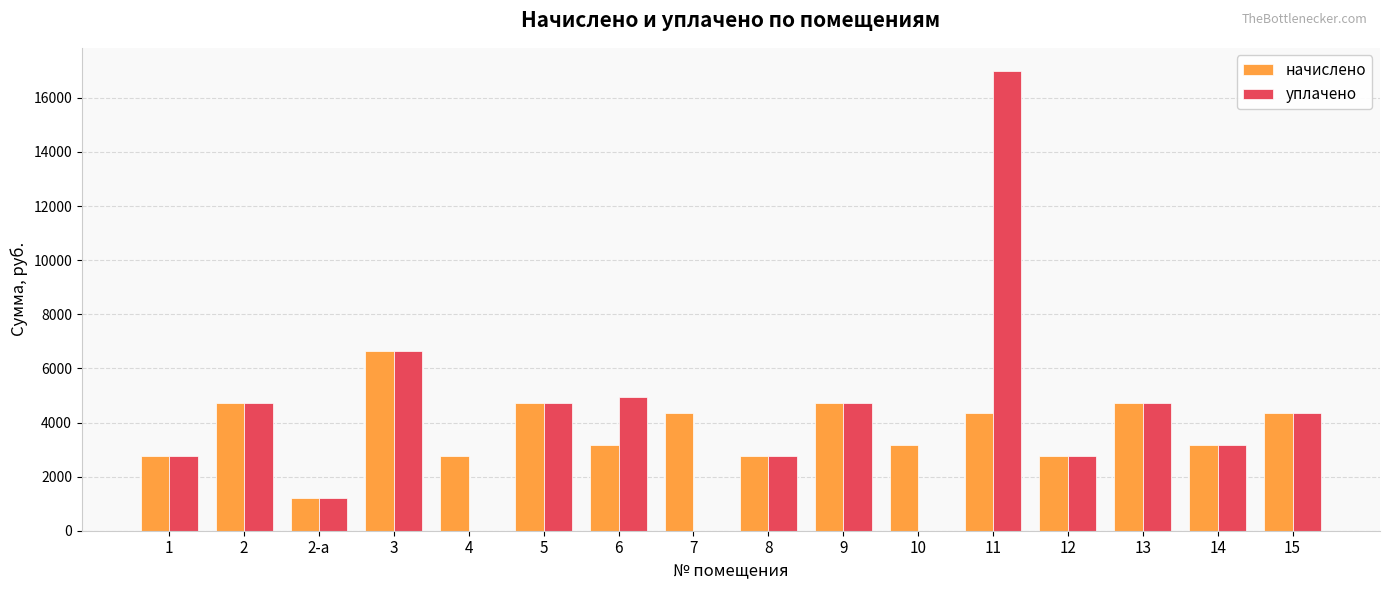

Is the value of начислено at 6 greater than the value of уплачено at 2-а?

Yes